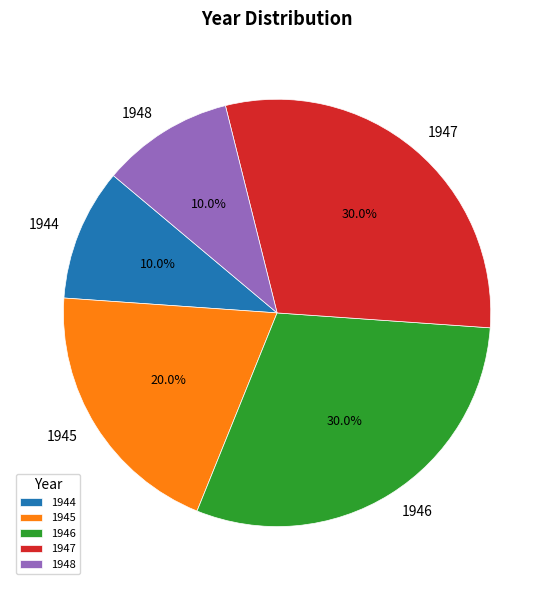

Is 1945 the majority of the pie?

No